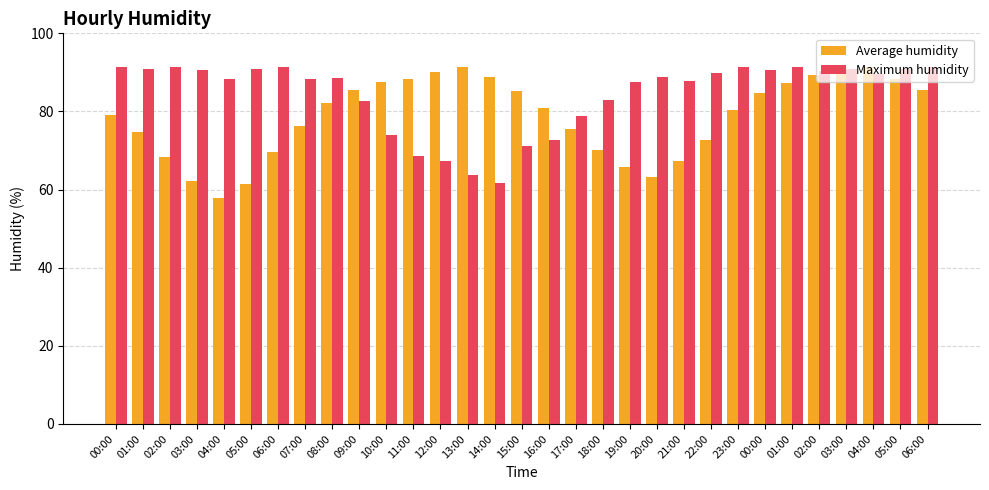

How many series are shown in this chart?

2